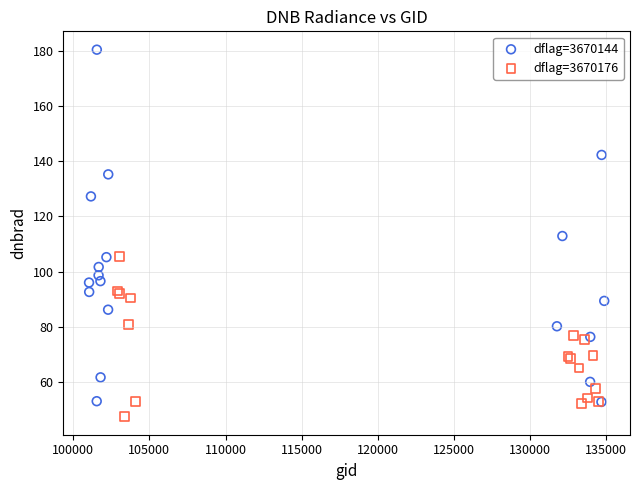

Which series has the largest Y range (max minus min)?

dflag=3670144